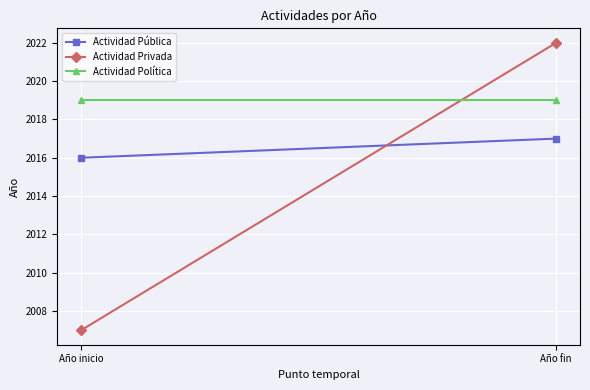

The Actividad Política series shows 2019 at Año fin. True or false?

True